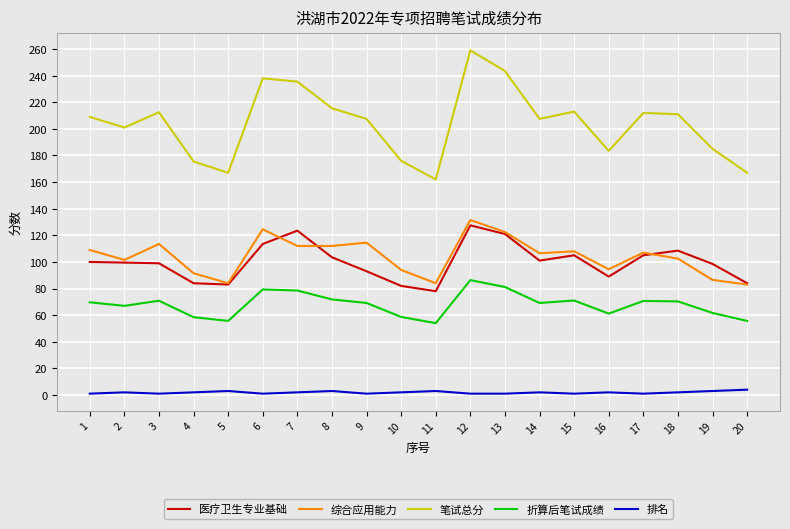

Which series has the widest spread of values?

笔试总分